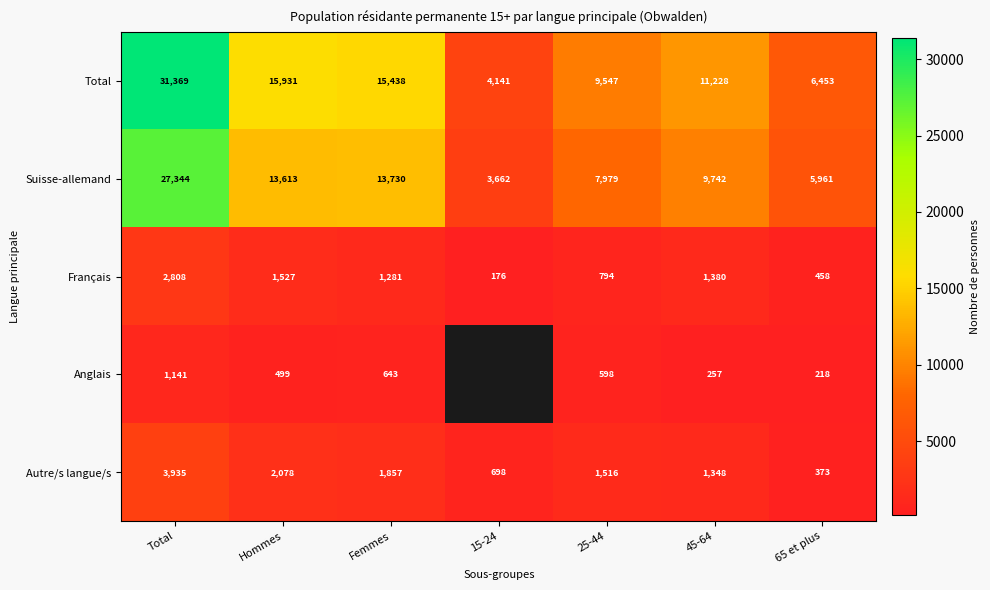

True or false: Total has a value of 17153 at 45-64.

False